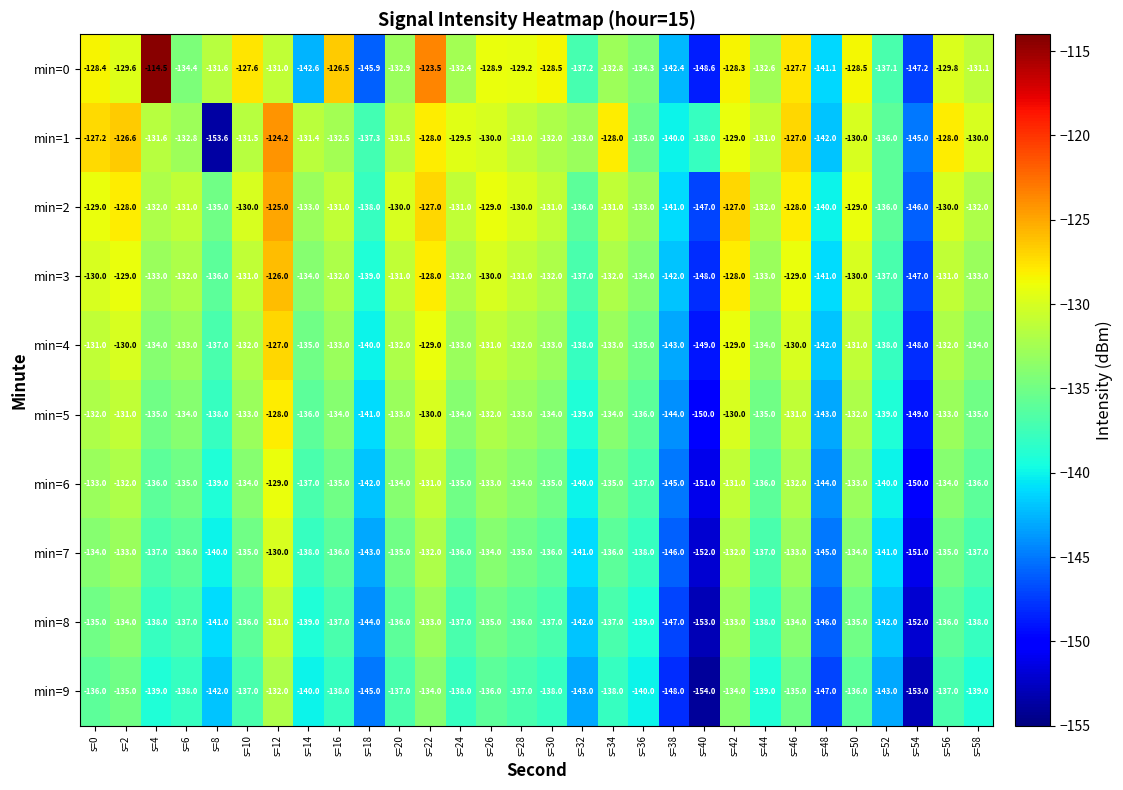

Which series has the largest total across all categories?

min=2